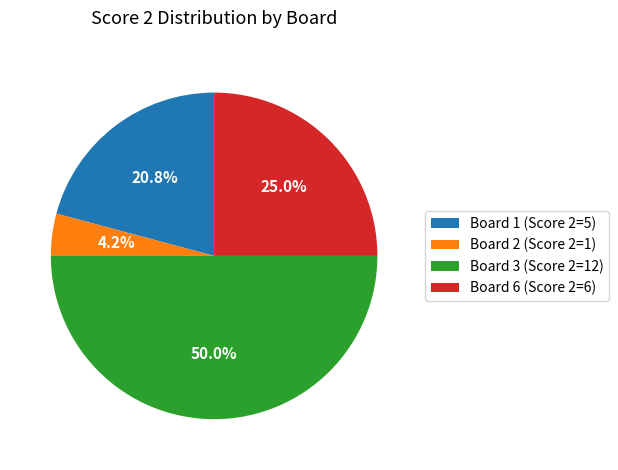

Approximately how many times larger is the value at Board 6 (Score 2=6) compared to Board 2 (Score 2=1)?

6.0